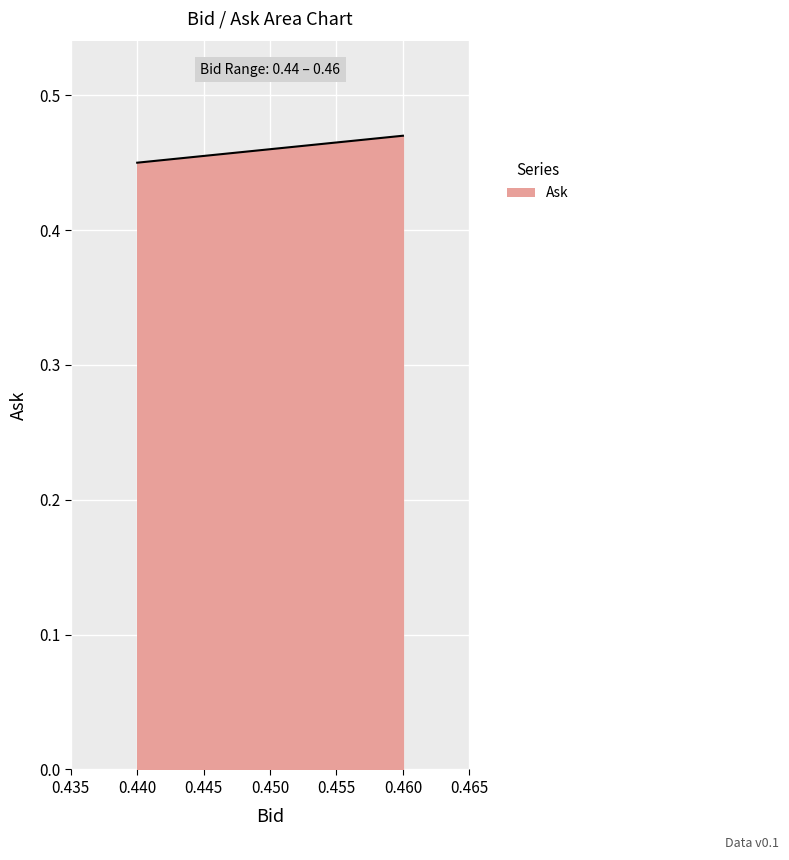

The value at 0.460 is 0.2. True or false?

False